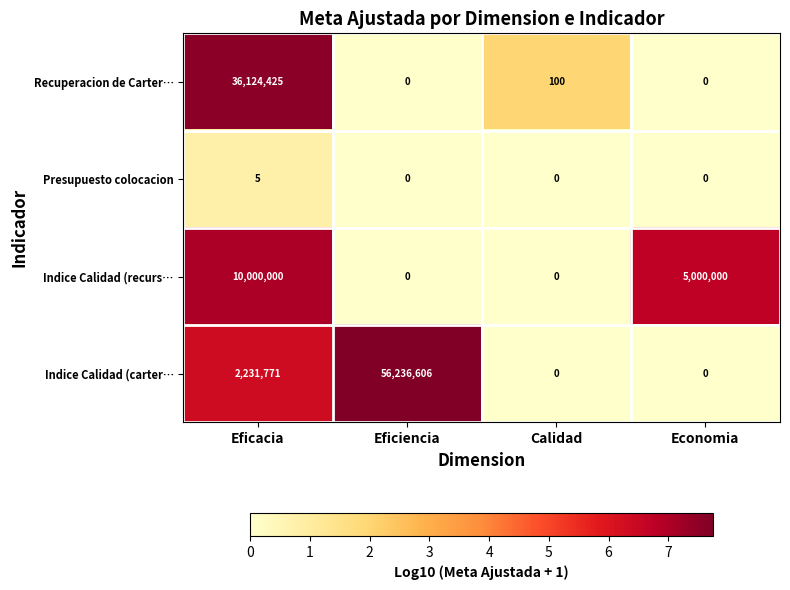

True or false: Presupuesto colocacion has a value of 0 at Calidad.

True